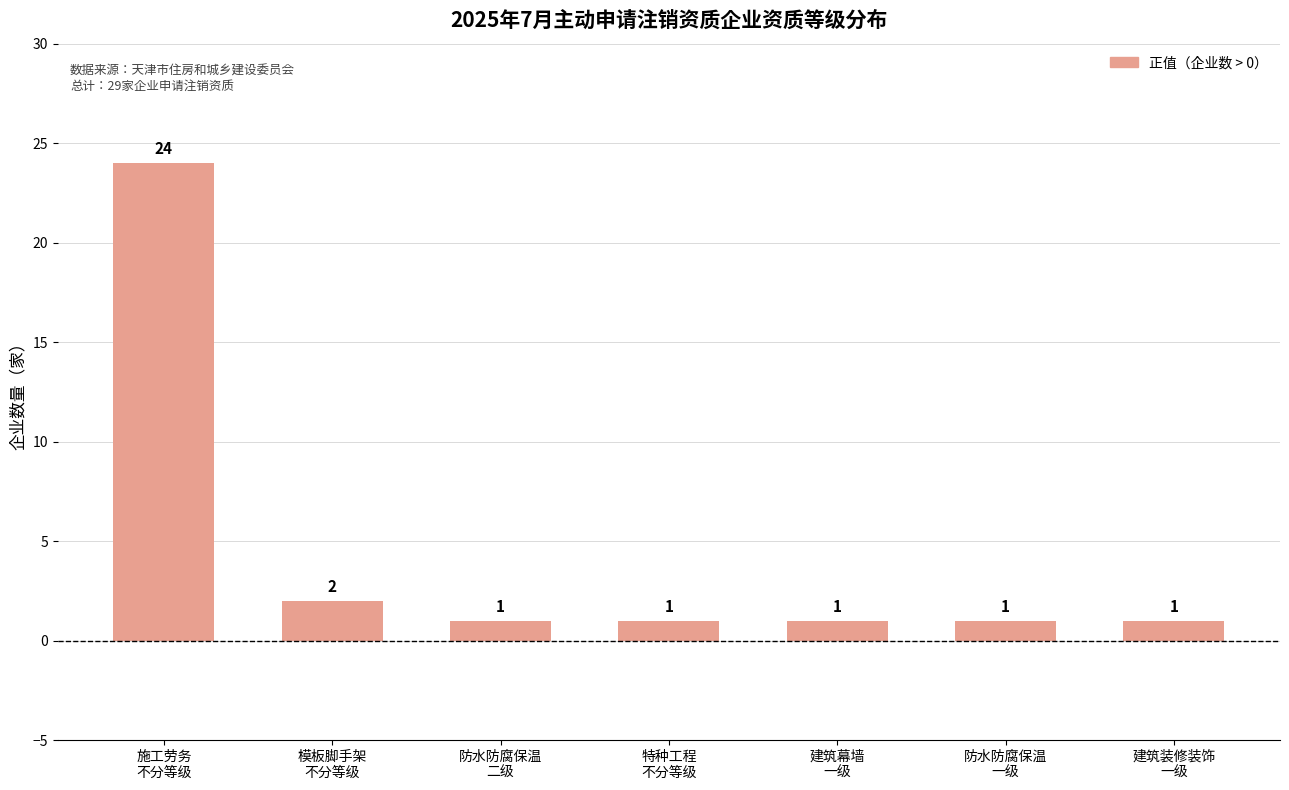

What is the greatest value displayed?

24